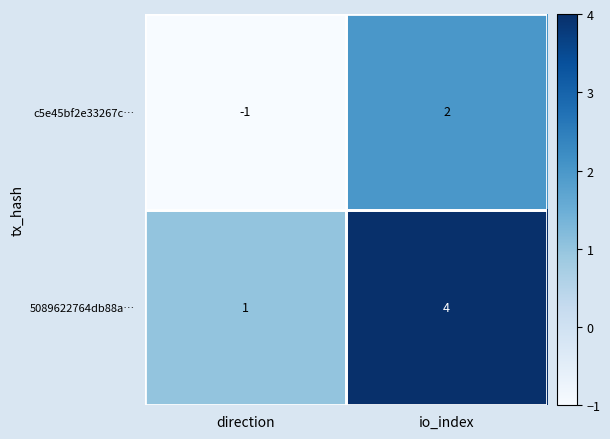

Is the value of 5089622764db88a… at io_index greater than the value of c5e45bf2e33267c… at io_index?

Yes